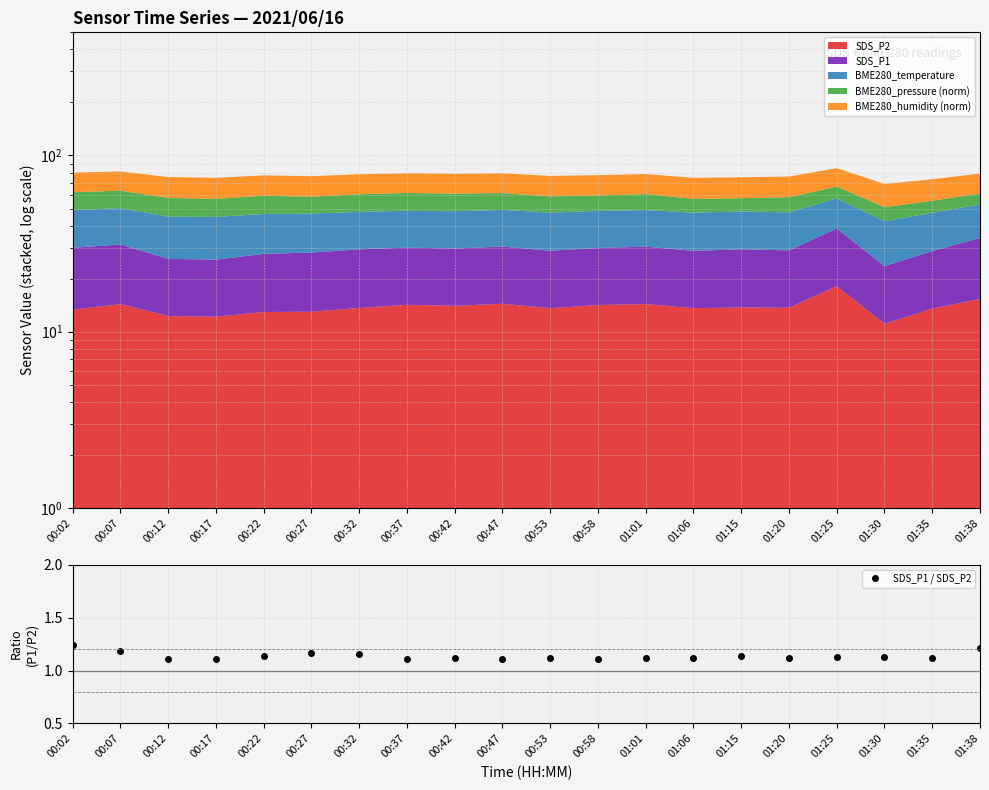

How many SDS_P1 / SDS_P2 values are between 1 and 2?

20